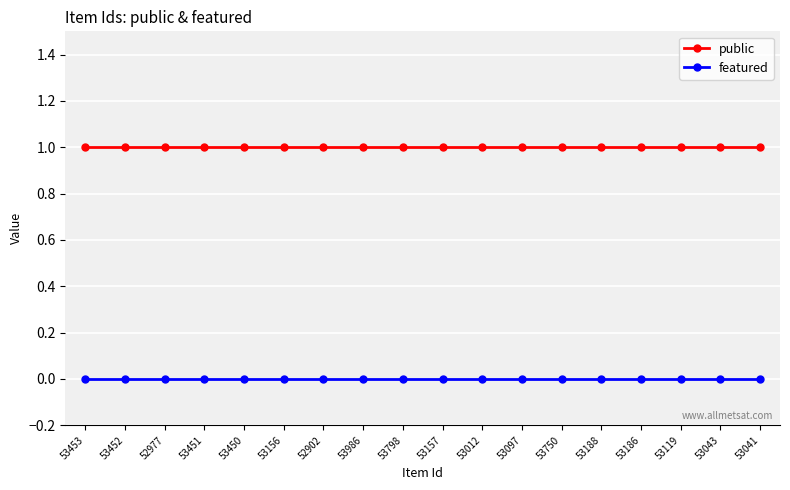

List the series in order of their peak value, lowest first.

featured, public